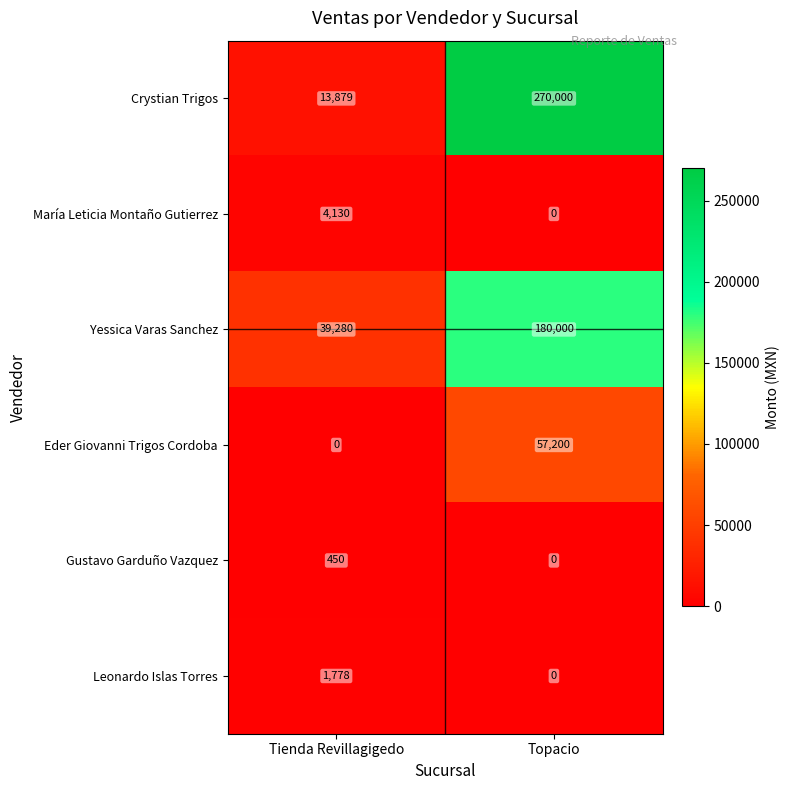

List the series in order of their peak value, highest first.

Crystian Trigos, Yessica Varas Sanchez, Eder Giovanni Trigos Cordoba, María Leticia Montaño Gutierrez, Leonardo Islas Torres, Gustavo Garduño Vazquez